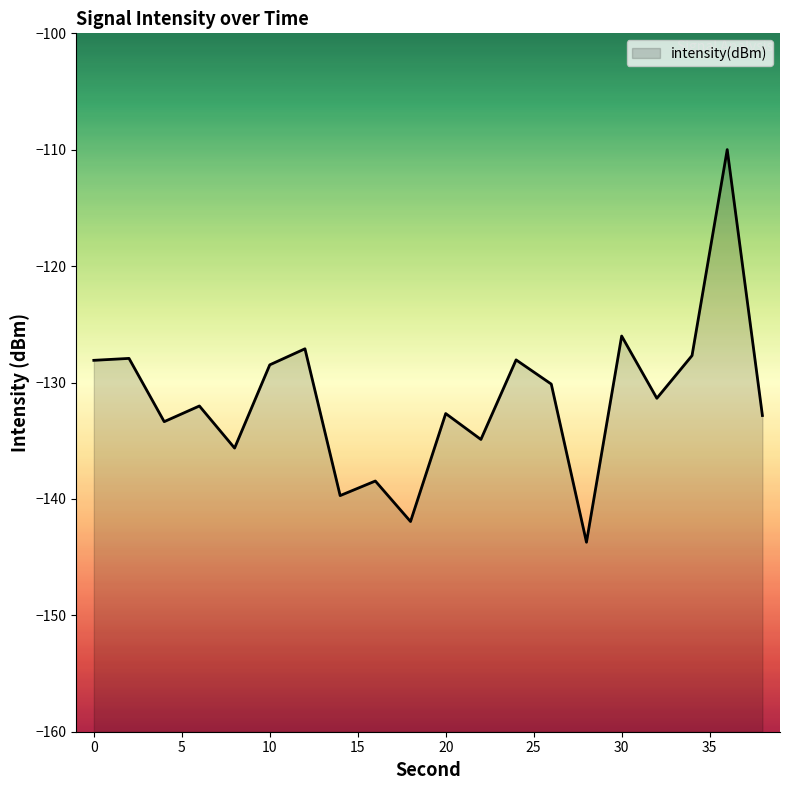

What is the maximum value shown in the chart?

-110.0